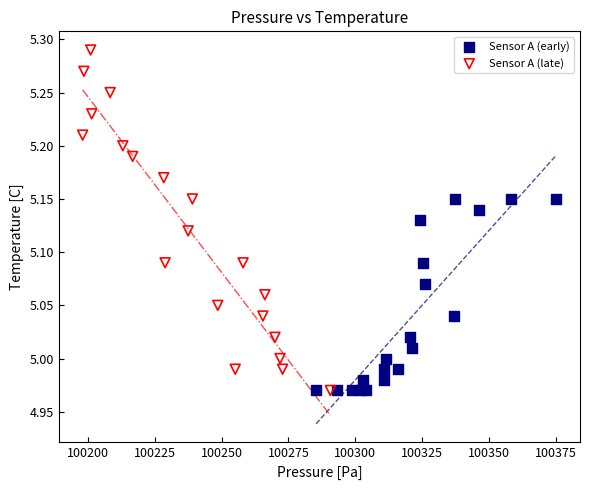

Which series reaches the maximum Y coordinate?

Sensor A (late)